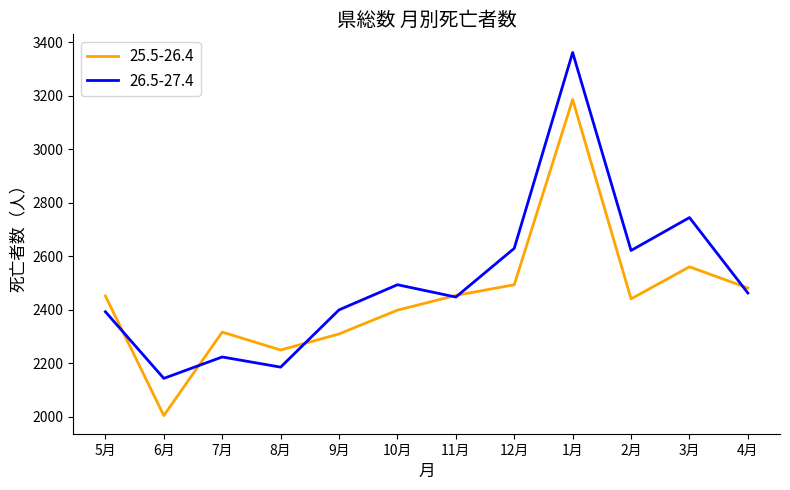

Where is the first local minimum for 26.5-27.4?

6月